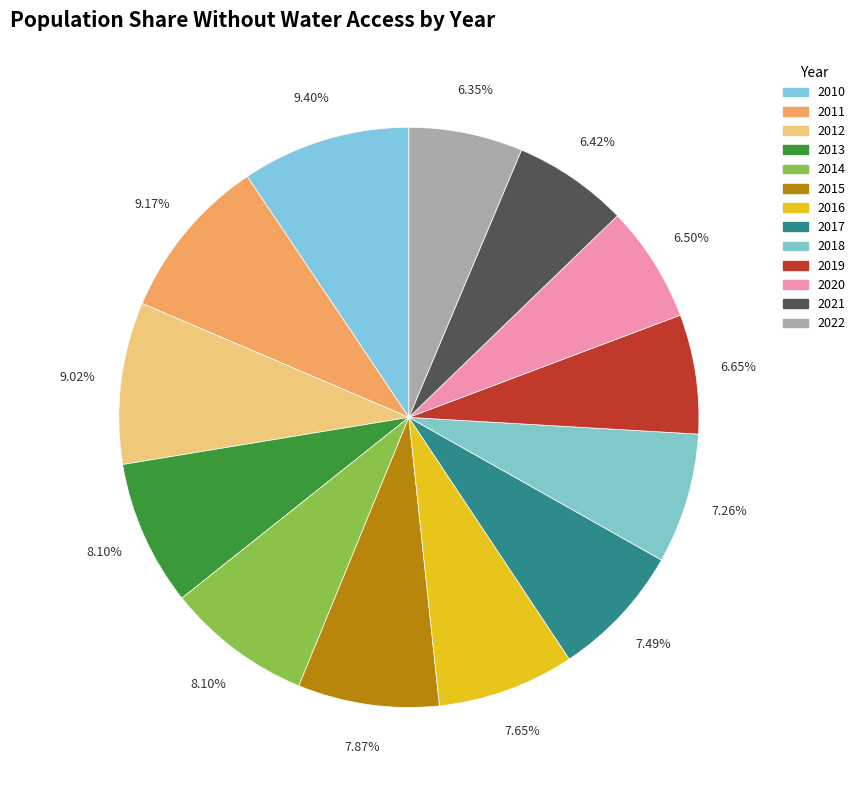

To the nearest percent, what is the difference between the 2011 and 2022 slice percentages?

3%